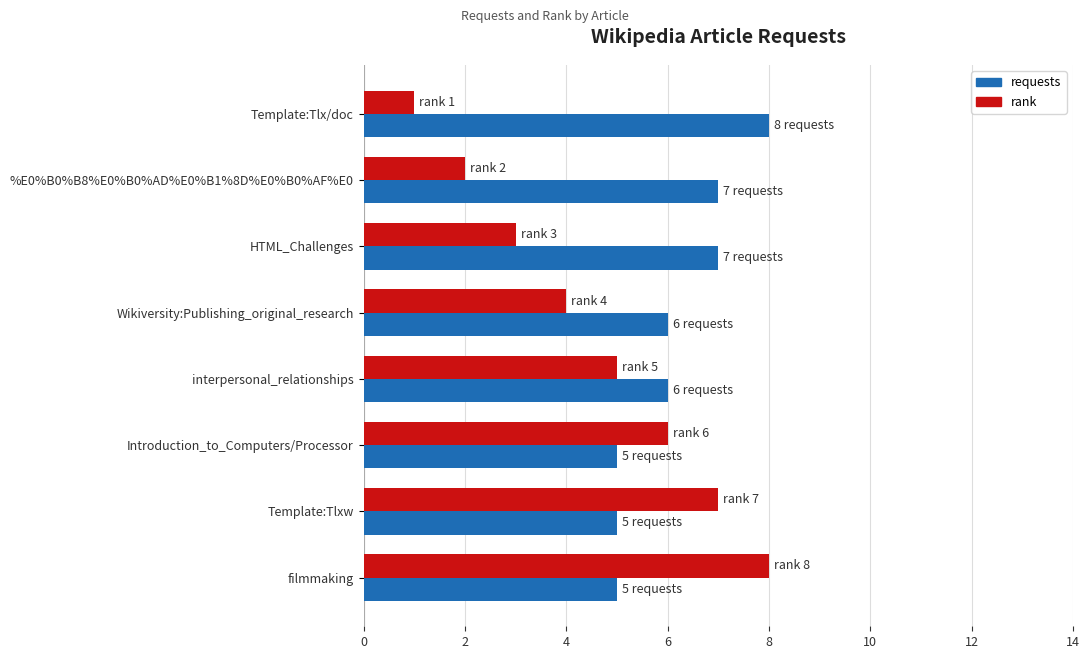

What is the difference between the maximum and minimum values in the rank series?

7